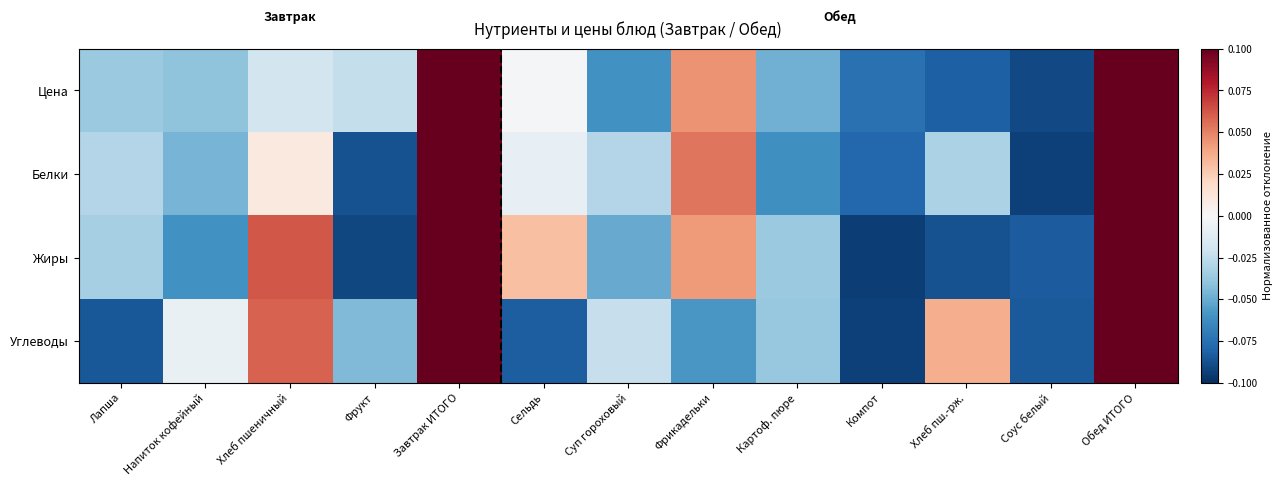

Reading left to right, transcribe all the data shown in this chart.

Цена: Лапша=-0.0	Напиток кофейный=-0.0	Хлеб пшеничный=-0.0	Фрукт=-0.0	Завтрак ИТОГО=0.1	Сельдь=-0.0	Суп гороховый=-0.1	Фрикадельки=0.0	Картоф. пюре=-0.0	Компот=-0.1	Хлеб пш.-рж.=-0.1	Соус белый=-0.1	Обед ИТОГО=0.1
Белки: Лапша=-0.0	Напиток кофейный=-0.0	Хлеб пшеничный=0.0	Фрукт=-0.1	Завтрак ИТОГО=0.1	Сельдь=-0.0	Суп гороховый=-0.0	Фрикадельки=0.1	Картоф. пюре=-0.1	Компот=-0.1	Хлеб пш.-рж.=-0.0	Соус белый=-0.1	Обед ИТОГО=0.1
Жиры: Лапша=-0.0	Напиток кофейный=-0.1	Хлеб пшеничный=0.1	Фрукт=-0.1	Завтрак ИТОГО=0.1	Сельдь=0.0	Суп гороховый=-0.1	Фрикадельки=0.0	Картоф. пюре=-0.0	Компот=-0.1	Хлеб пш.-рж.=-0.1	Соус белый=-0.1	Обед ИТОГО=0.1
Углеводы: Лапша=-0.1	Напиток кофейный=-0.0	Хлеб пшеничный=0.1	Фрукт=-0.0	Завтрак ИТОГО=0.1	Сельдь=-0.1	Суп гороховый=-0.0	Фрикадельки=-0.1	Картоф. пюре=-0.0	Компот=-0.1	Хлеб пш.-рж.=0.0	Соус белый=-0.1	Обед ИТОГО=0.1